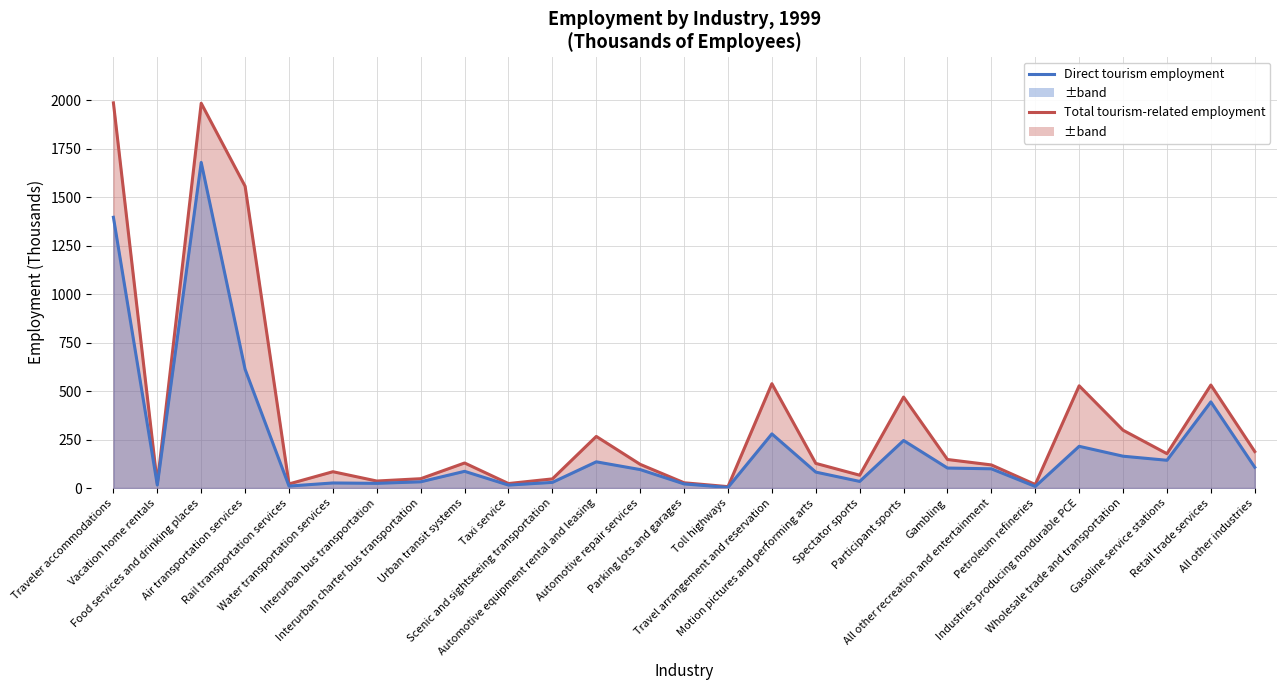

What is the total value across all series at Scenic and sightseeing transportation?

76